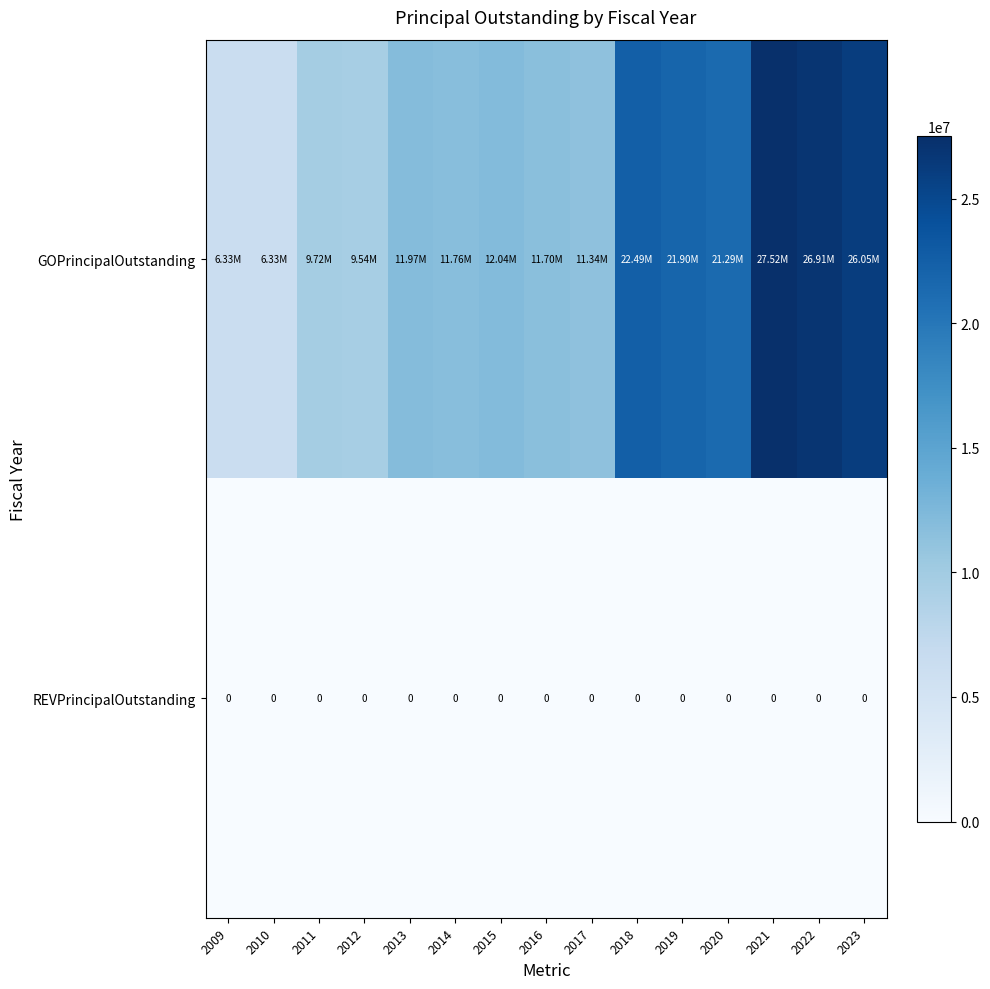

The value of GOPrincipalOutstanding at 2014 is 7522192. True or false?

False